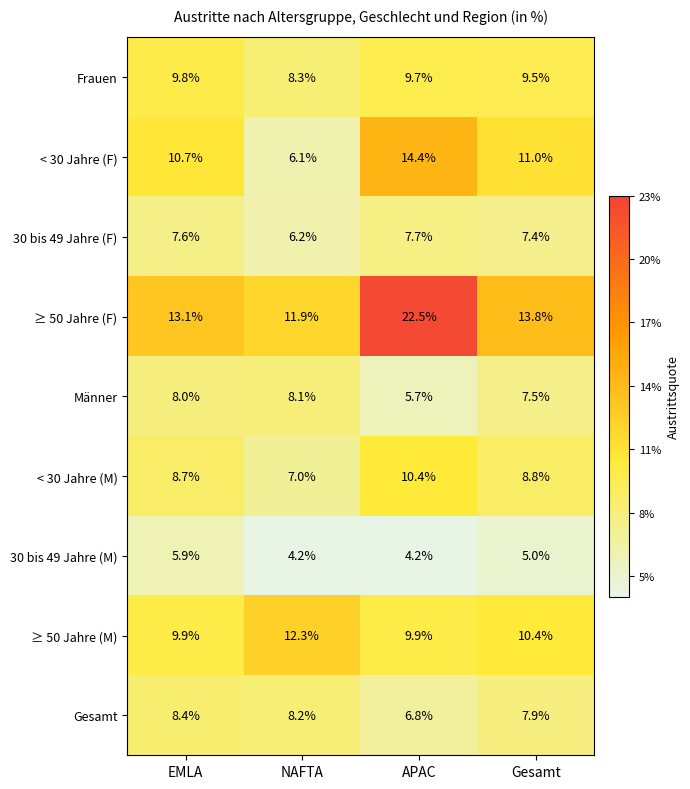

Read the Männer value at EMLA.

8.0